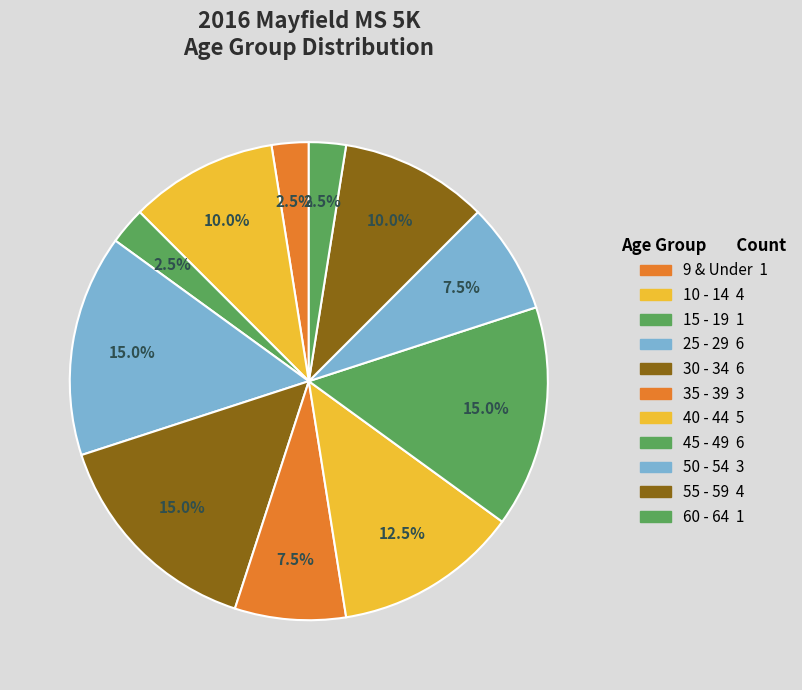

How many slices are in this pie chart?

11